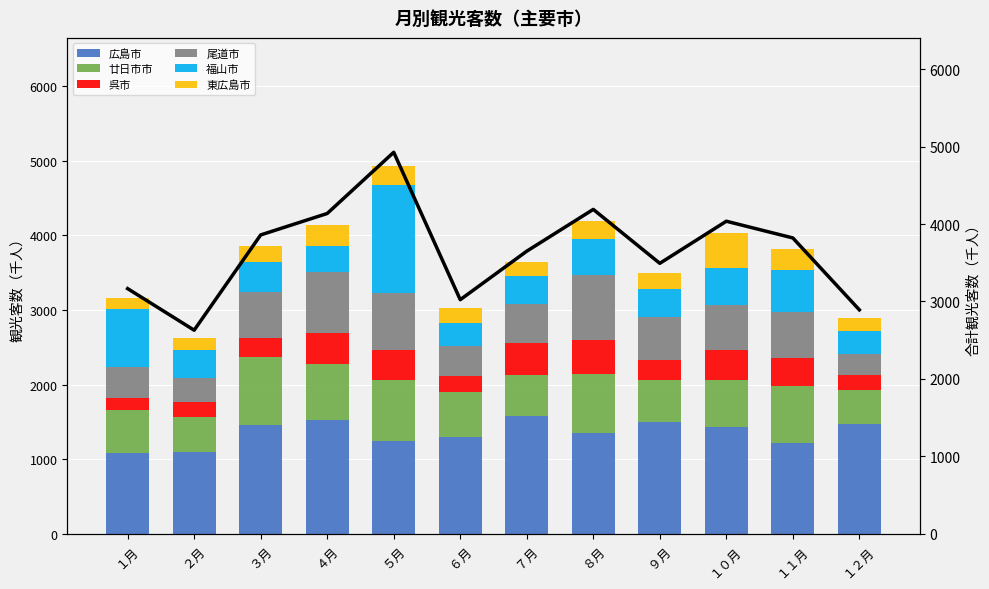

What is the total value across all series at ５月?

4927